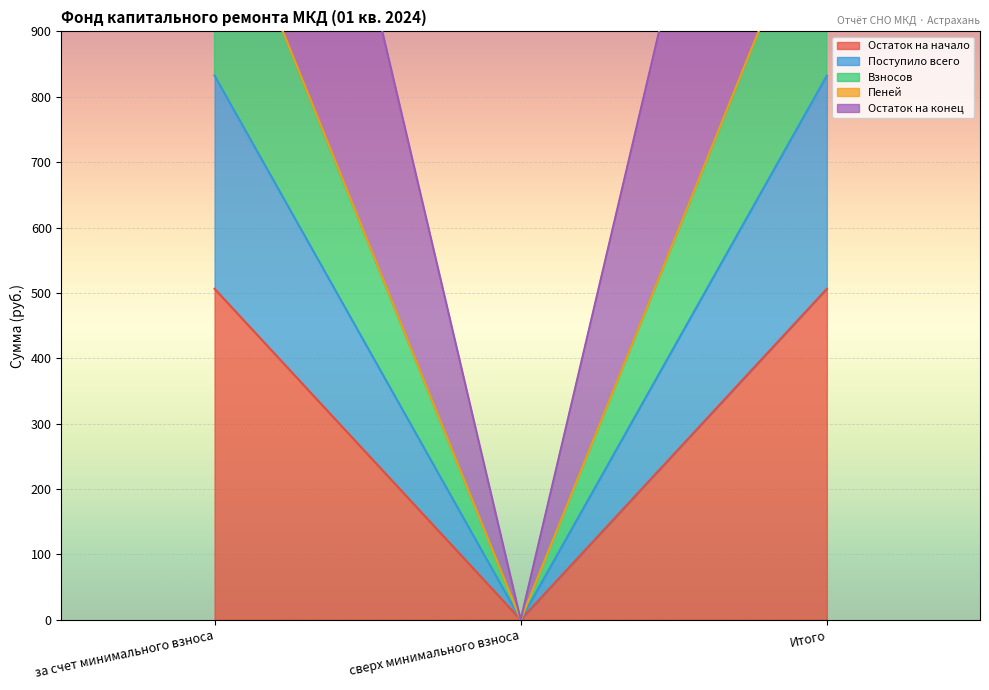

Rank the categories by Взносов value from highest to lowest.

за счет минимального взноса, Итого, сверх минимального взноса